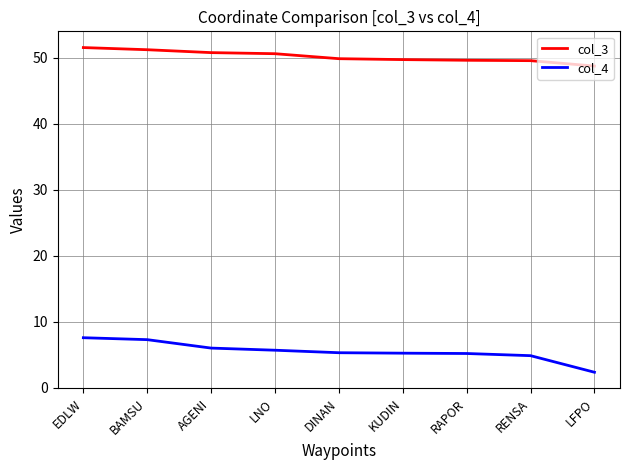

What position from the left is BAMSU?

2